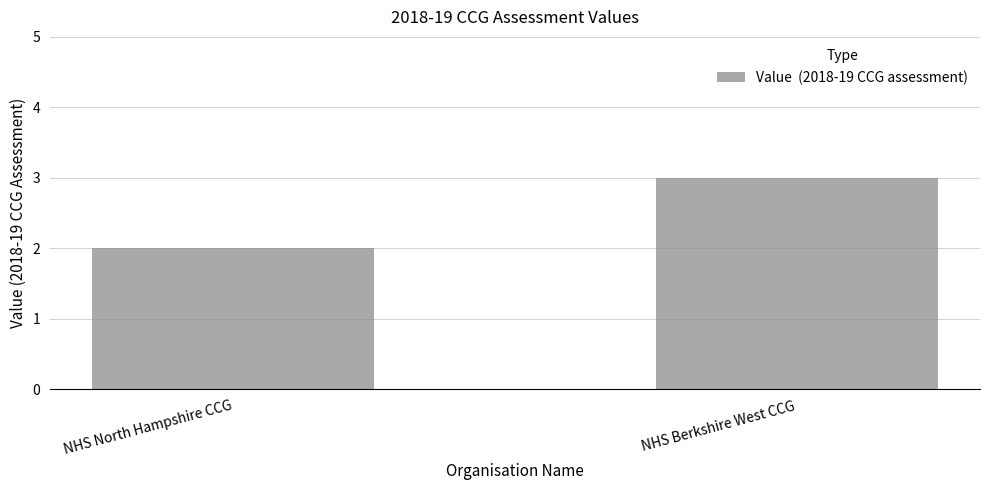

Which has a higher value, NHS Berkshire West CCG or NHS North Hampshire CCG?

NHS Berkshire West CCG